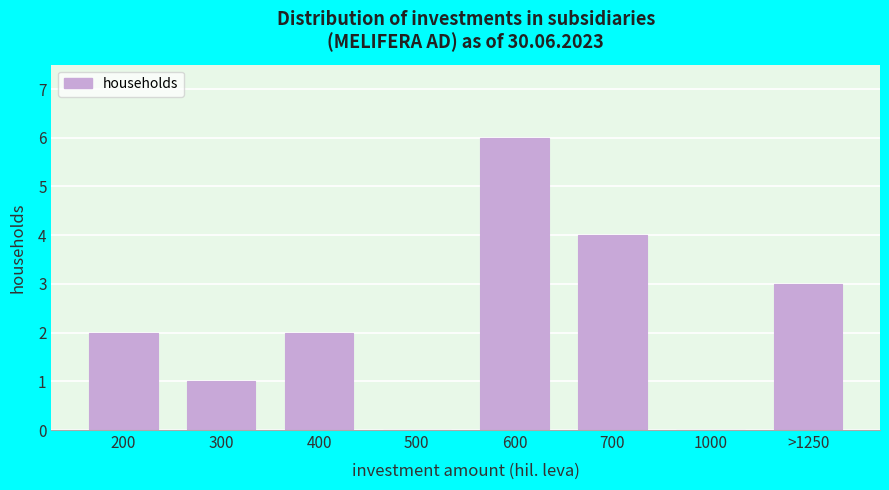

Reading right to left, list all the values displayed in this chart.

>1250=3	1000=0	700=4	600=6	500=0	400=2	300=1	200=2